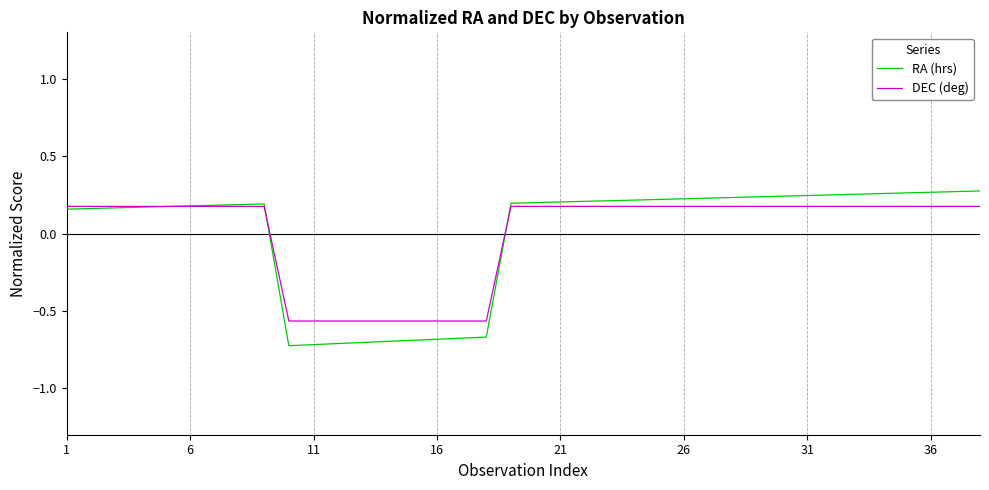

Count the number of categories in the chart.

38